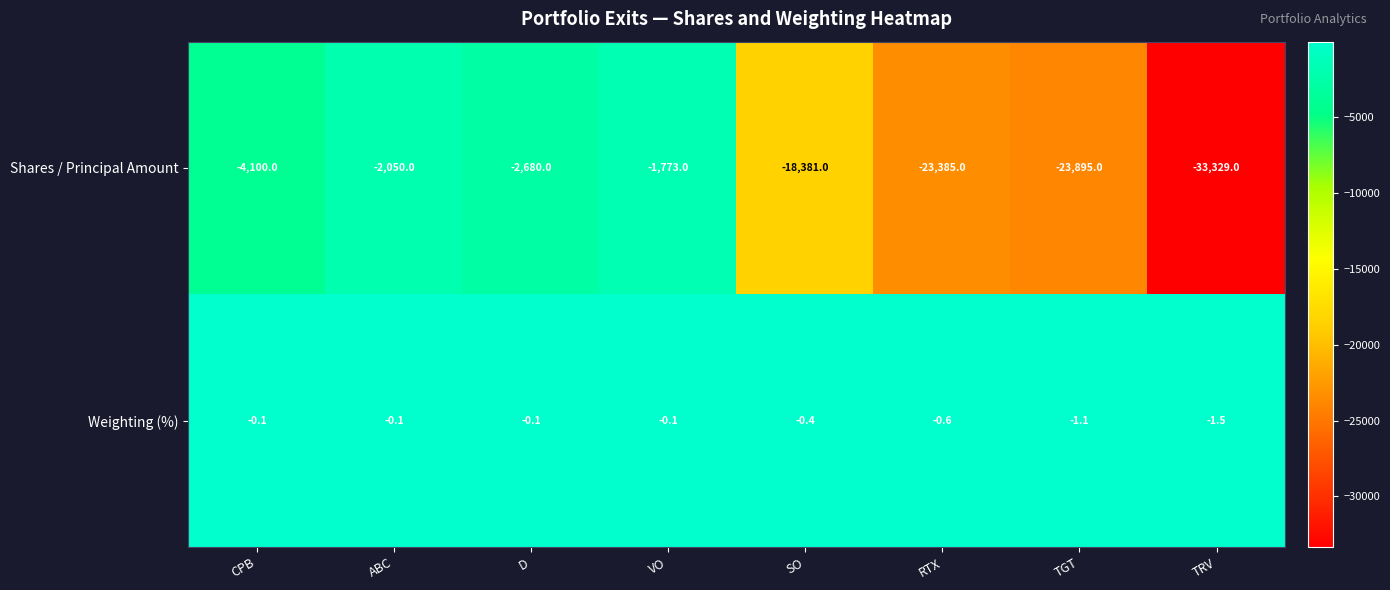

At which label does Shares / Principal Amount first exceed -4100?

ABC